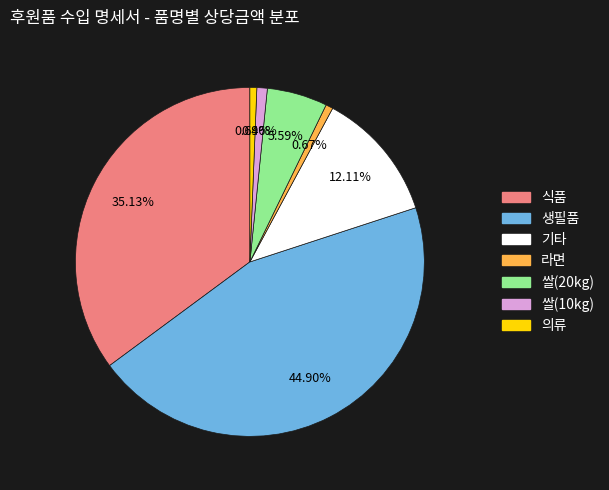

Is the sum of 라면 and 의류 greater than half?

No